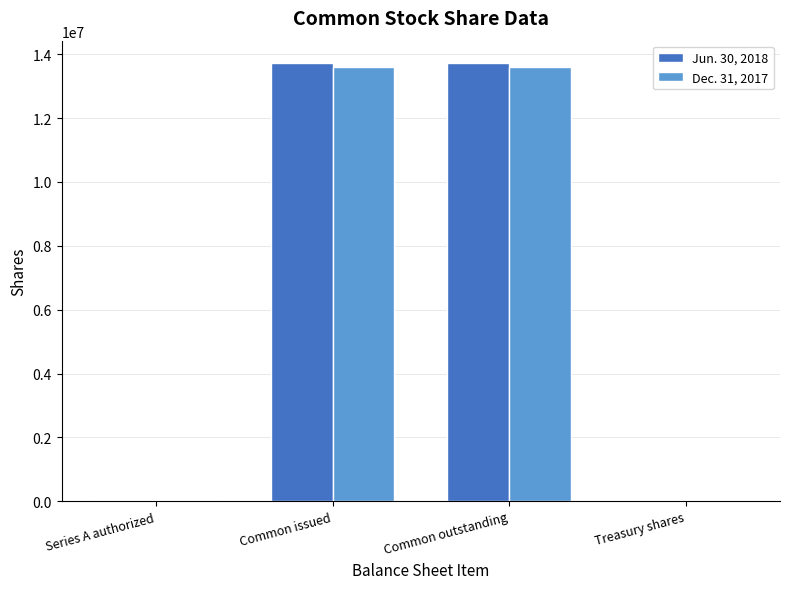

Is it true that Jun. 30, 2018 equals 13738078 at Common issued?

True